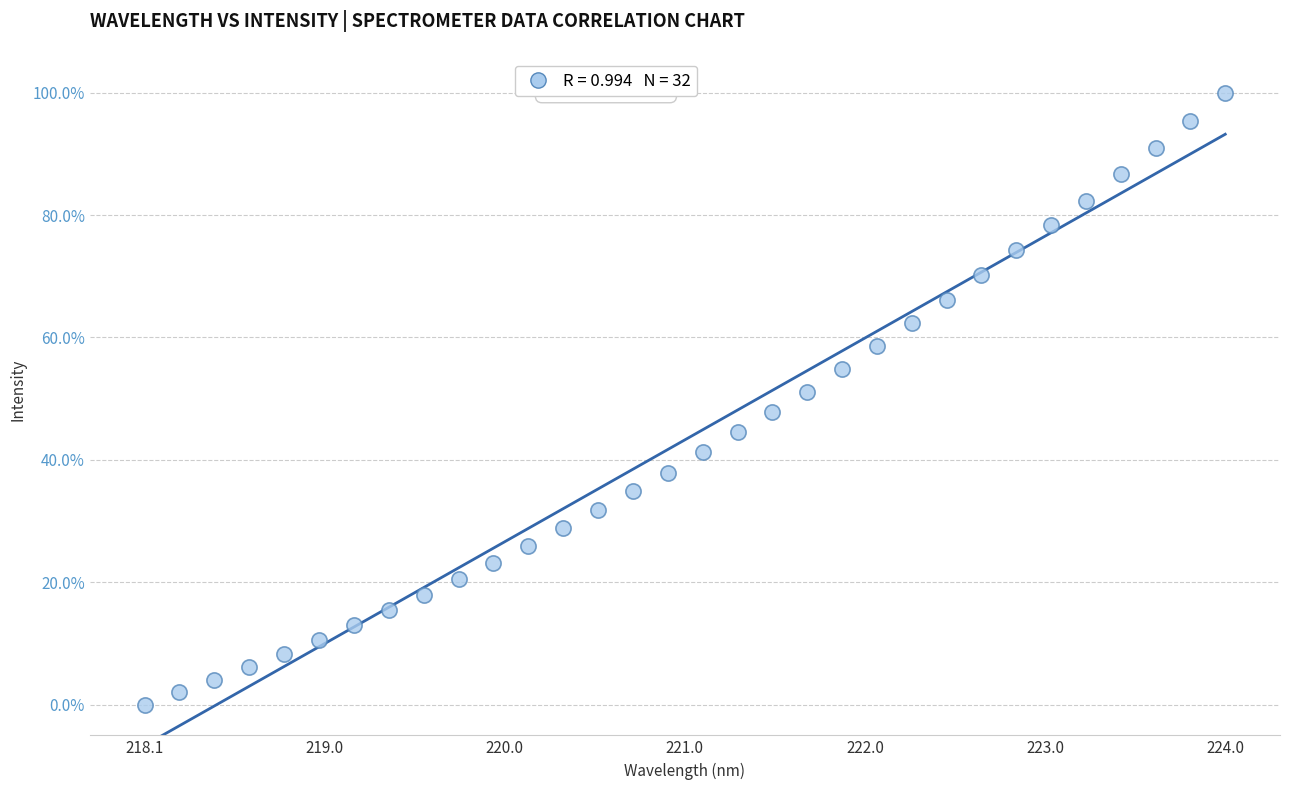

What is the range of Y values (max minus min)?

100.0